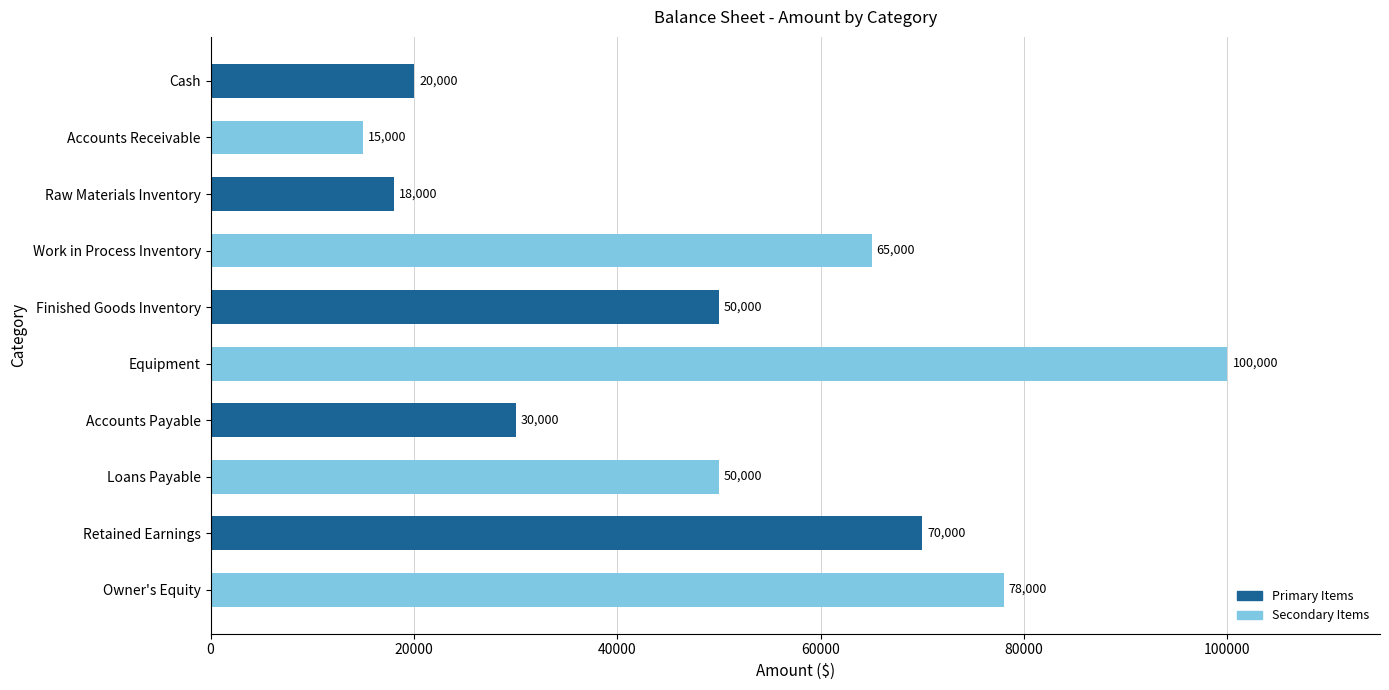

True or false: the data shows 5644 at Accounts Receivable.

False